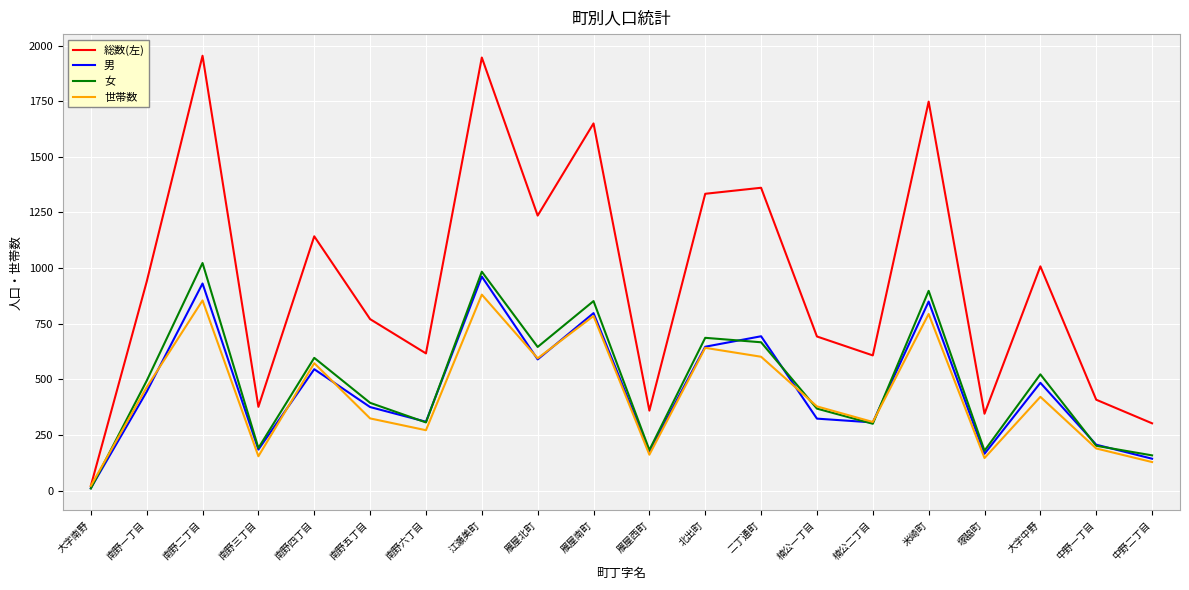

Which label corresponds to the smallest value in the chart?

大字南野